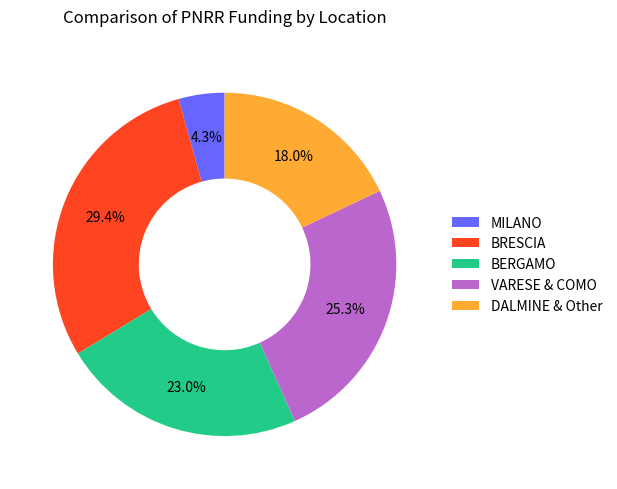

What portion of the pie excludes DALMINE & Other?

82.0%